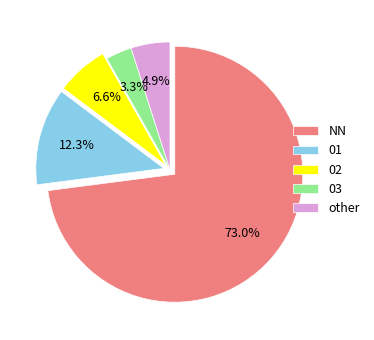

To the nearest percent, what percentage of the pie is 02?

7%